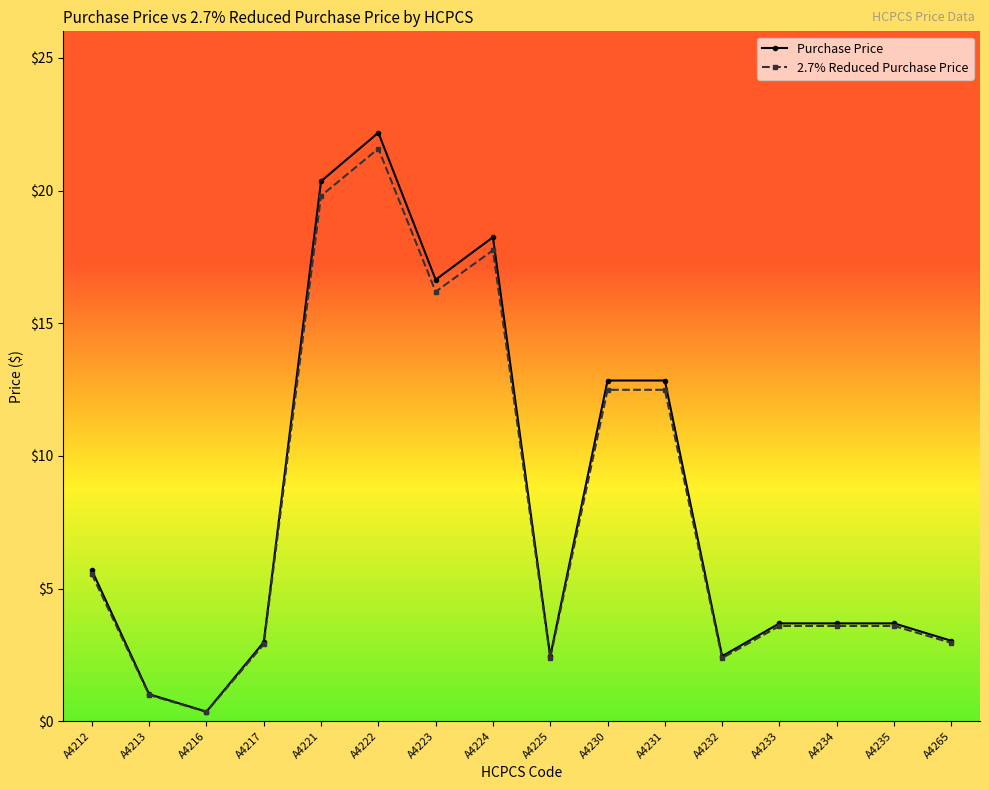

What is the sum of the Purchase Price values at A4233 and A4230?

16.5